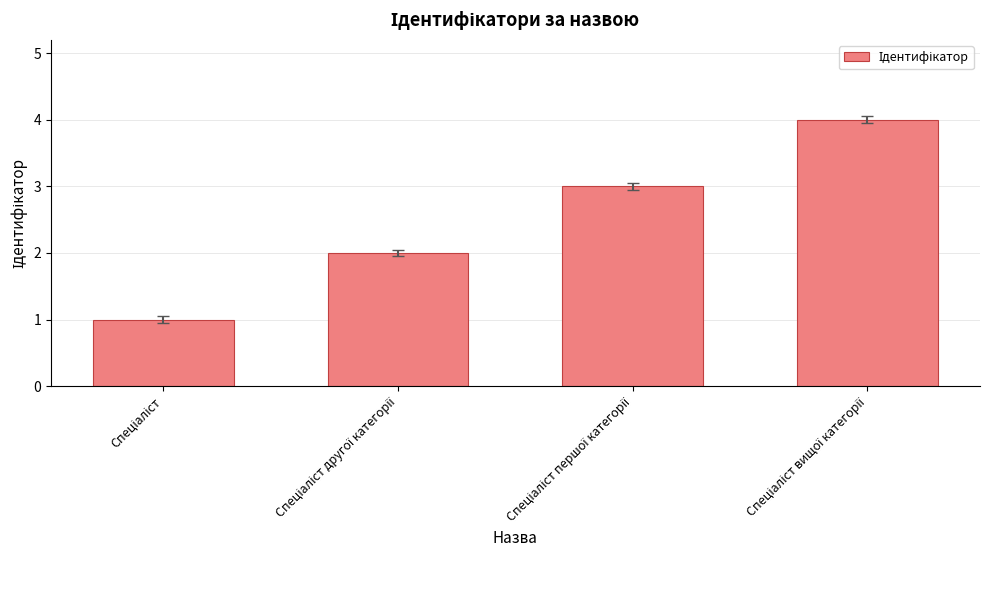

What is the greatest value displayed?

4